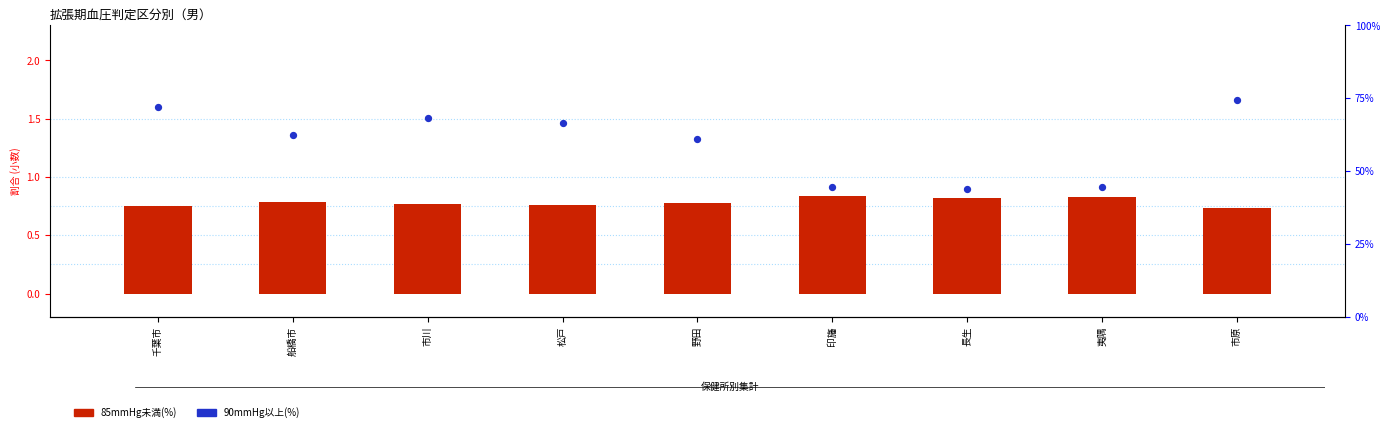

Which series has the largest total across all categories?

90mmHg以上(%)